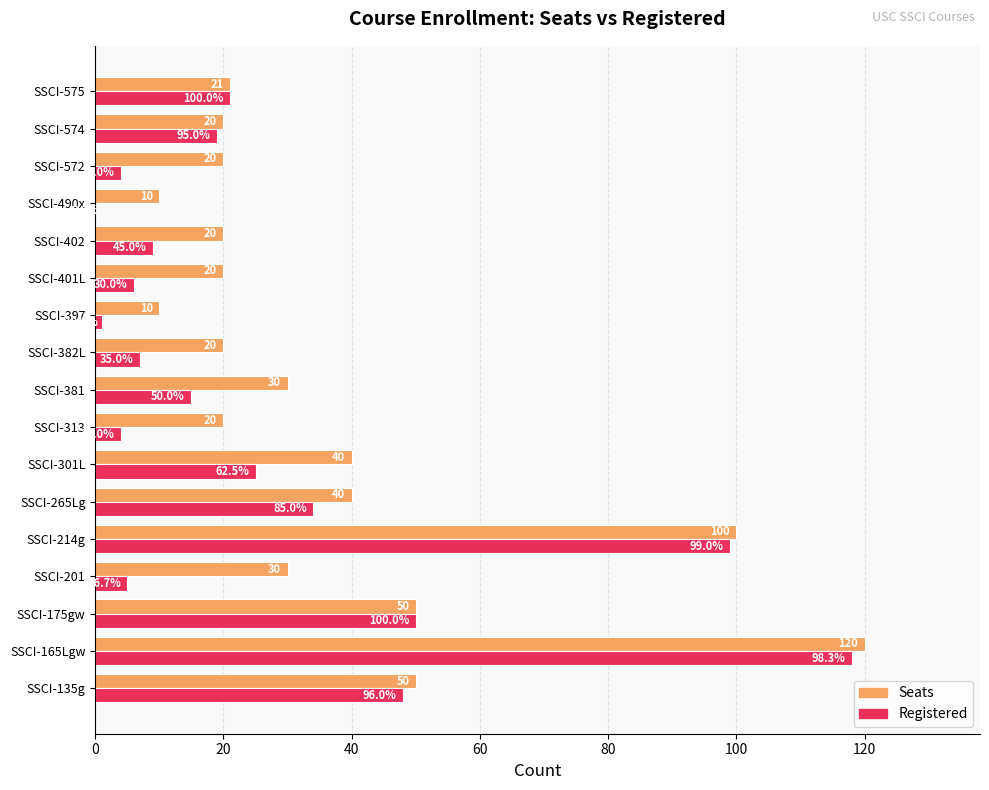

Count the number of data series in this chart.

2